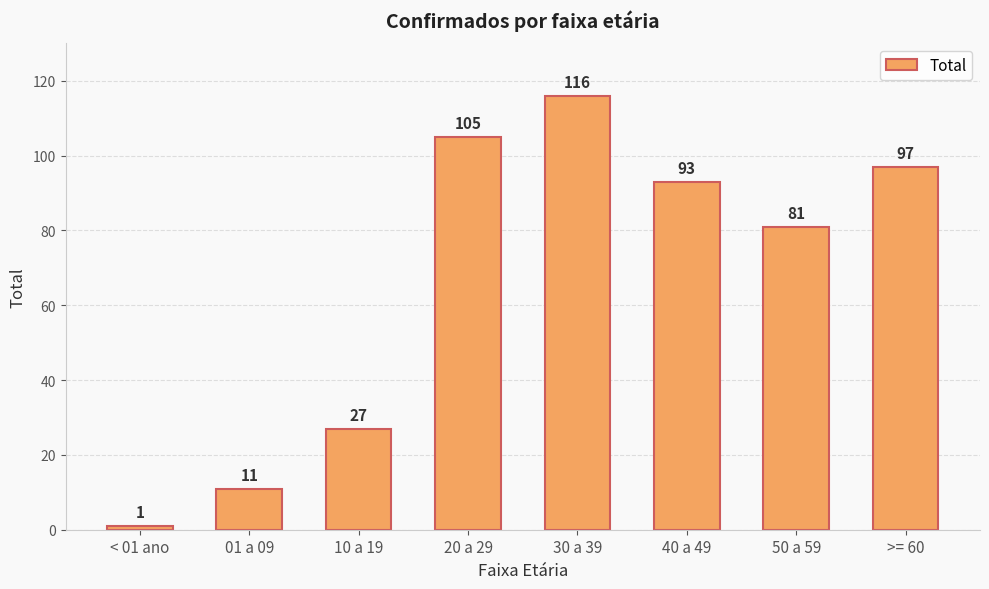

List the labels in order of value, smallest first.

< 01 ano, 01 a 09, 10 a 19, 50 a 59, 40 a 49, >= 60, 20 a 29, 30 a 39